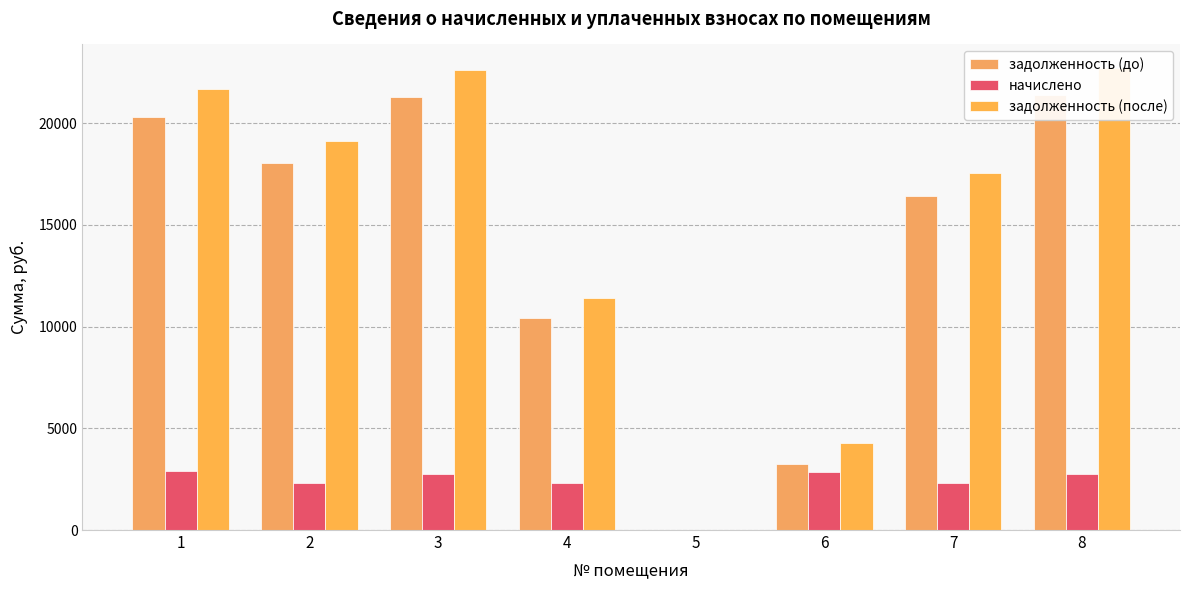

Which series has the largest total across all categories?

задолженность (после)